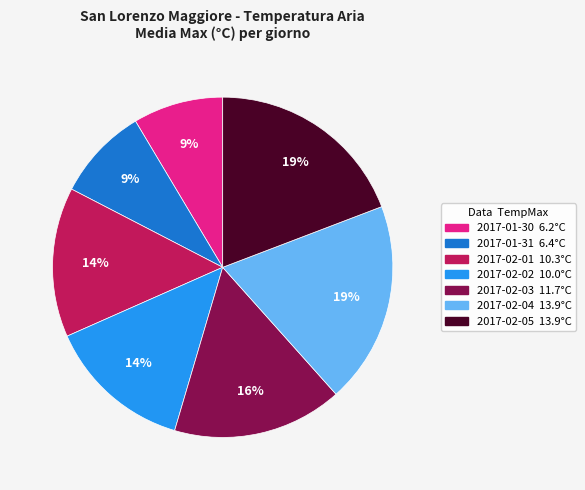

To the nearest percent, what is the average slice percentage?

14%